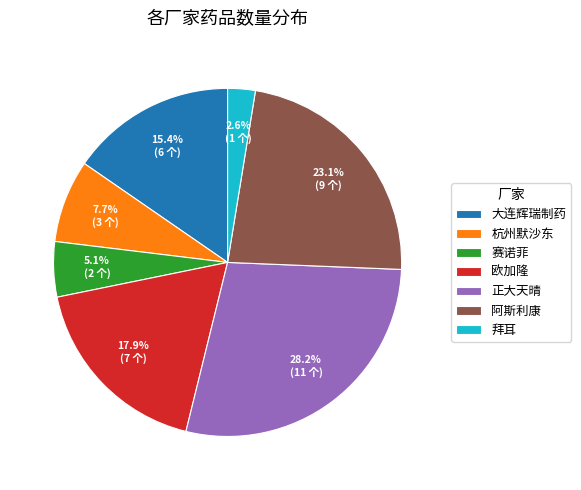

What is the total percentage of 杭州默沙东 and 拜耳?

10.3%